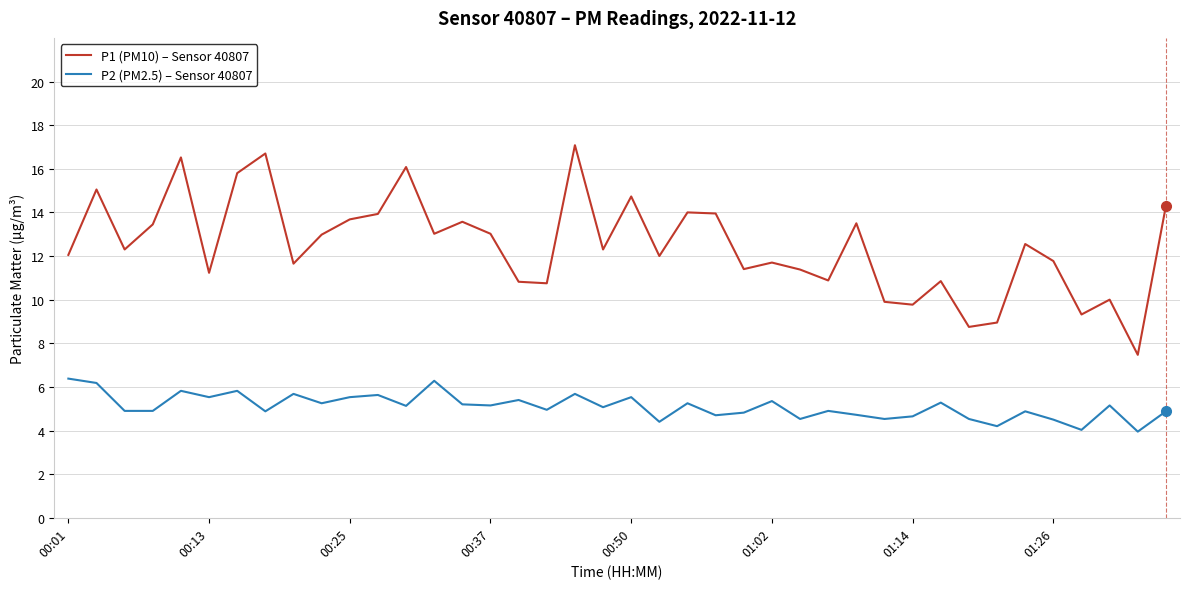

Which series has the largest total across all categories?

P1 (PM10) – Sensor 40807